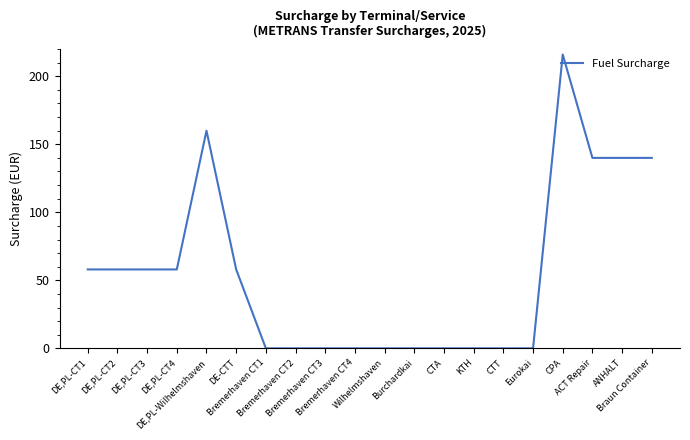

What is the greatest value displayed?

216